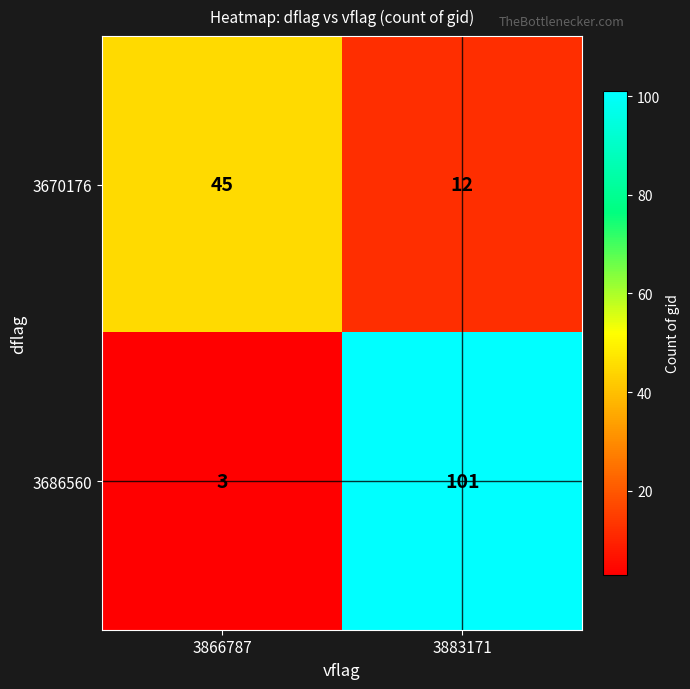

What is the difference between the highest and lowest values at 3883171?

89